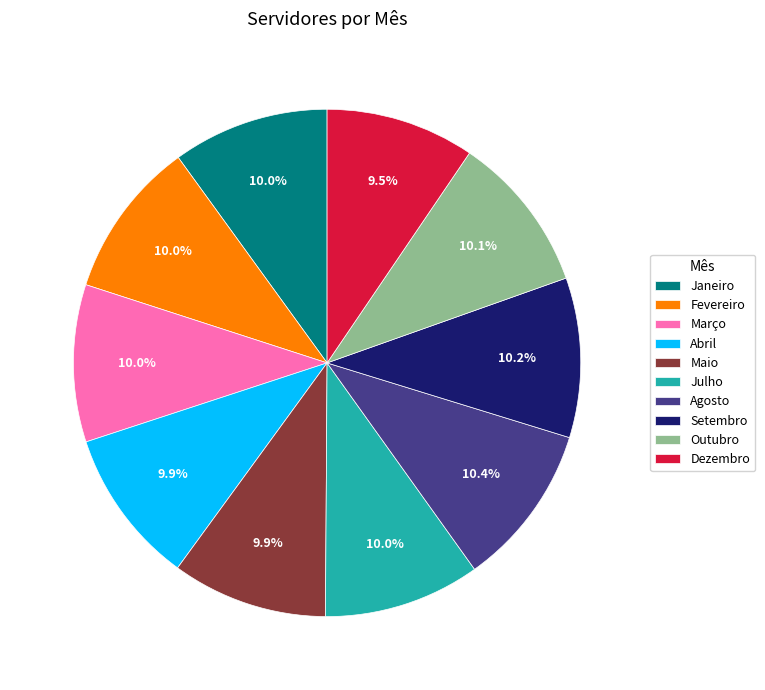

Is it true that Maio is 10% of the pie?

True